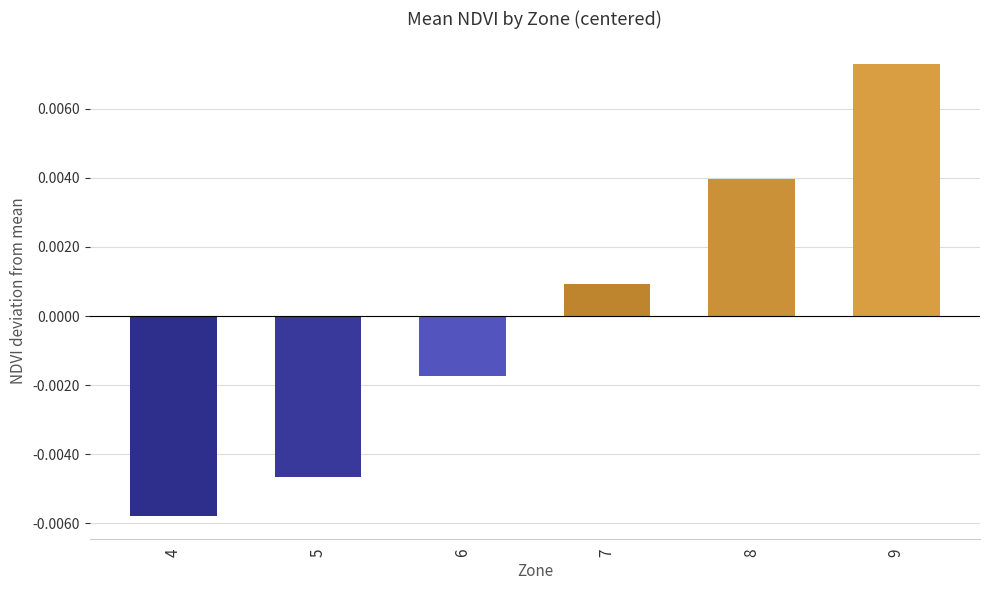

Between 9 and 7, which is larger?

9